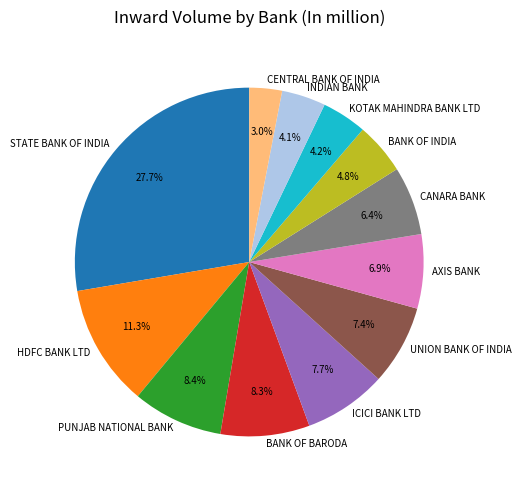

The HDFC BANK LTD slice represents 17% of the pie. True or false?

False